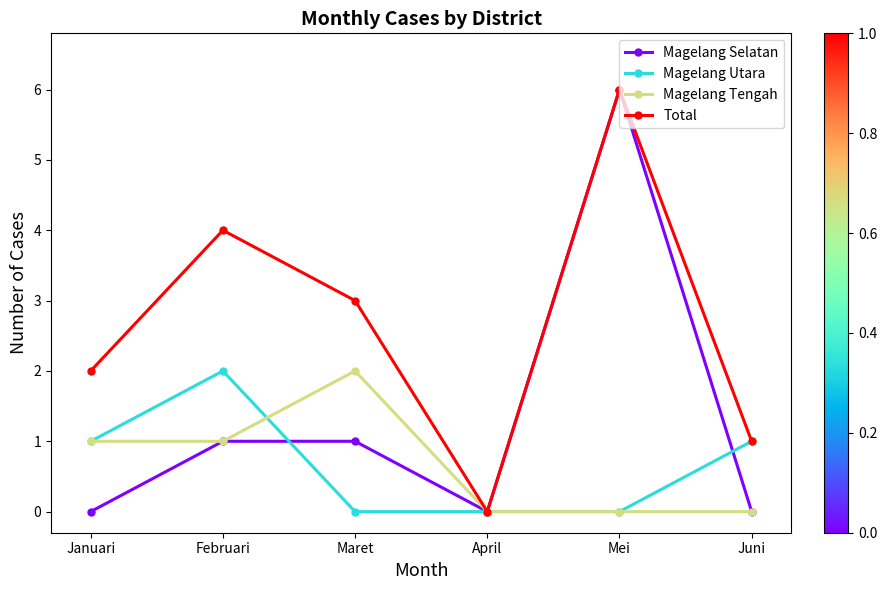

How many lines are shown in the chart?

4